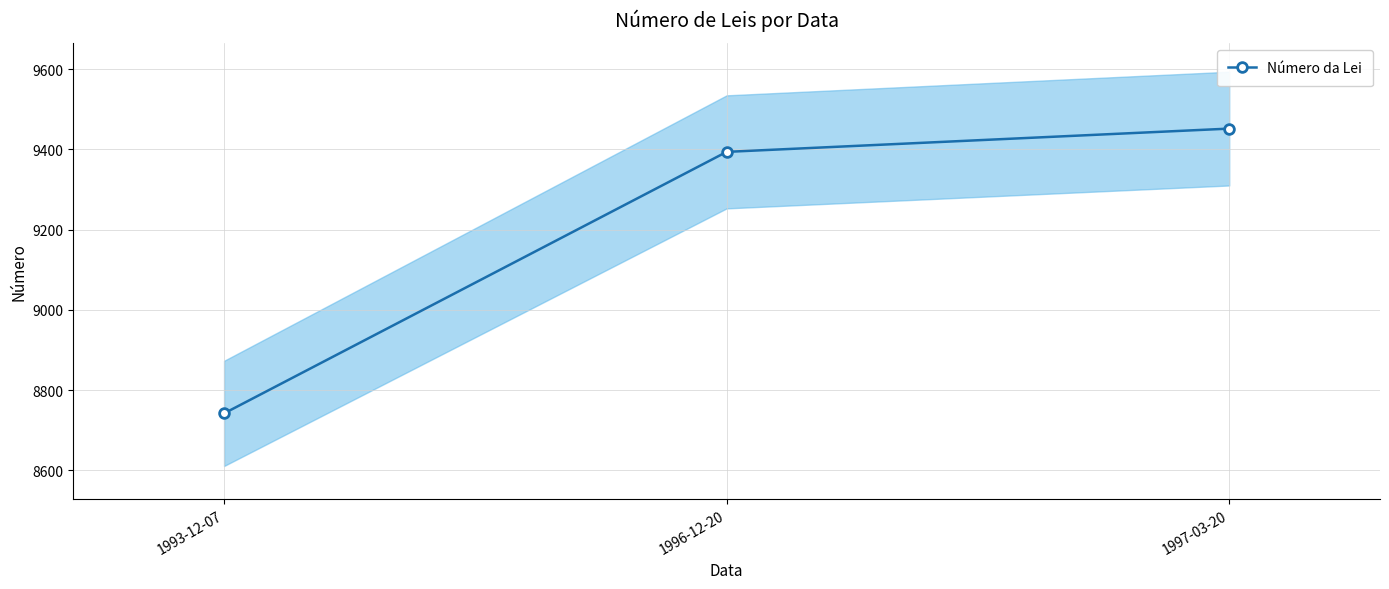

Reading left to right, transcribe all the data shown in this chart.

1993-12-07=8742	1996-12-20=9394	1997-03-20=9452